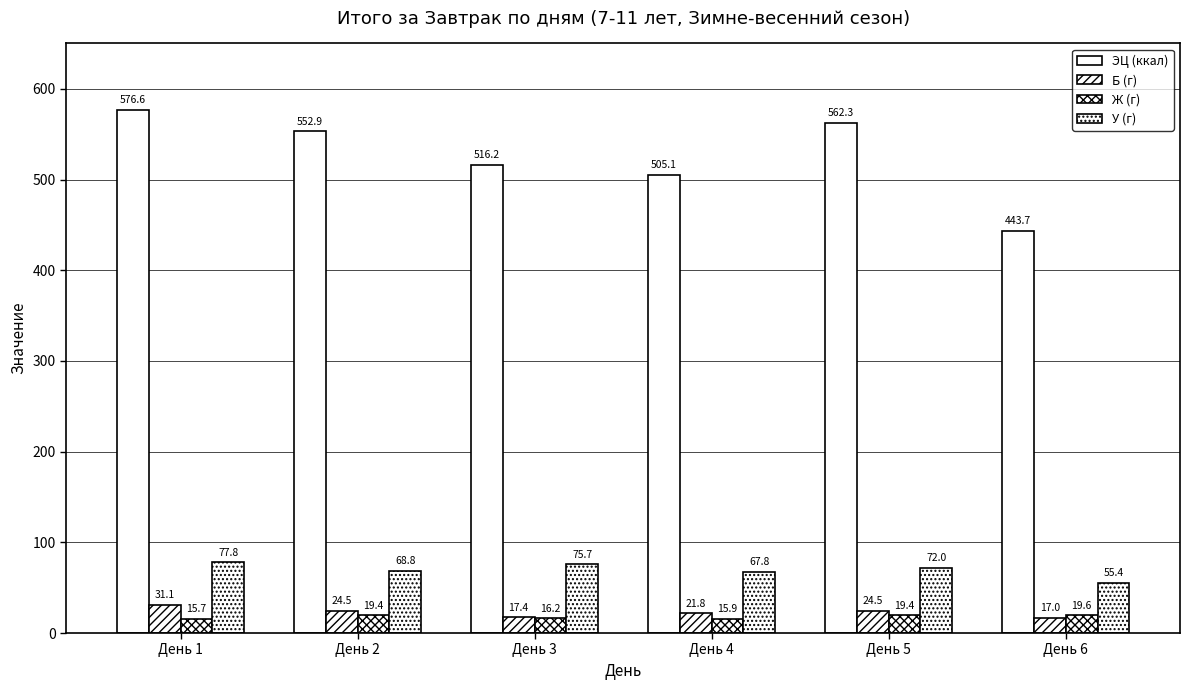

The value of Ж (г) at День 1 is 15.7. True or false?

True